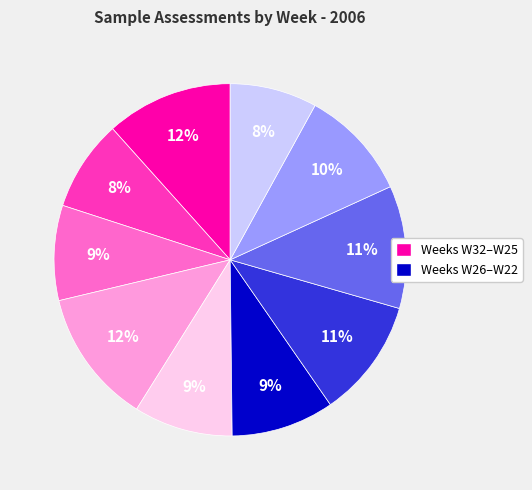

Does any single category account for the majority?

No